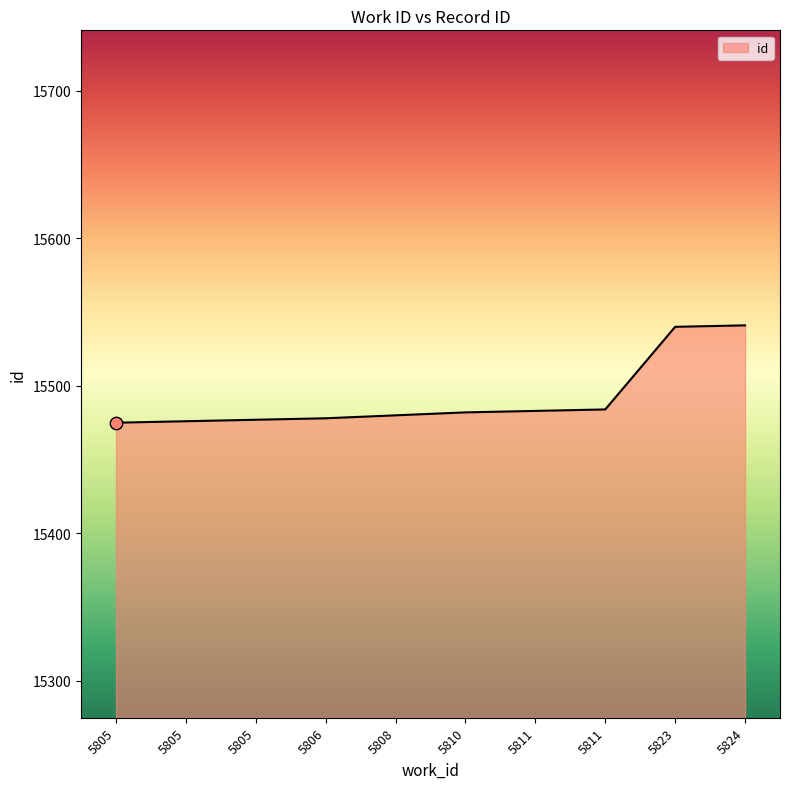

Which has a higher value, 5810 or 5806?

5810